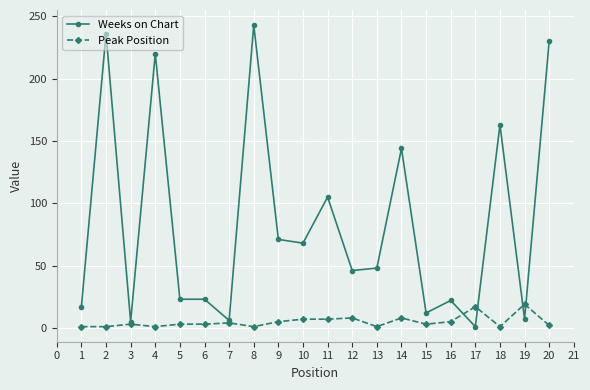

List the series in order of their peak value, highest first.

Weeks on Chart, Peak Position